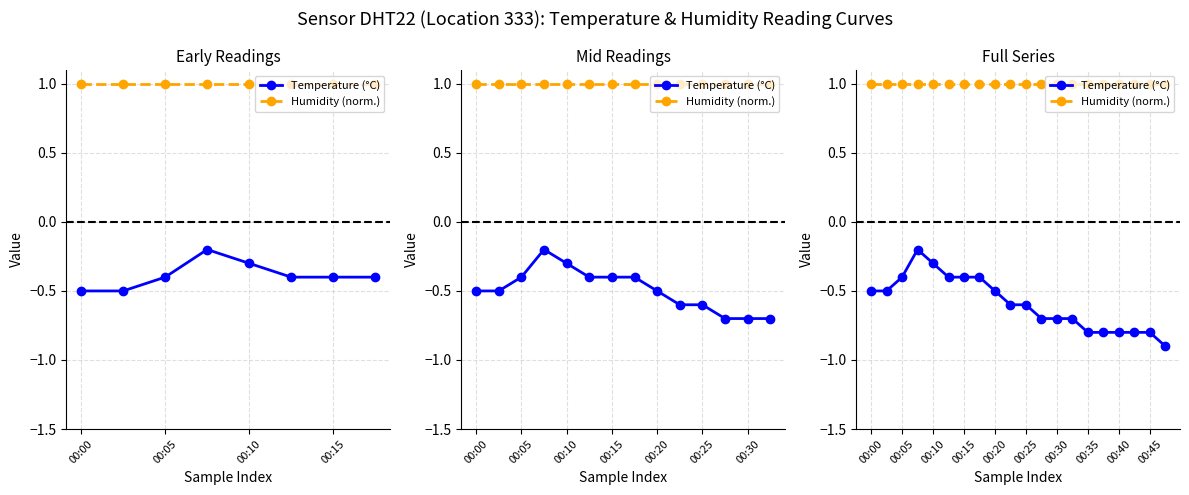

What is the difference between the second highest and second lowest values in the Temperature (°C) series?

0.5